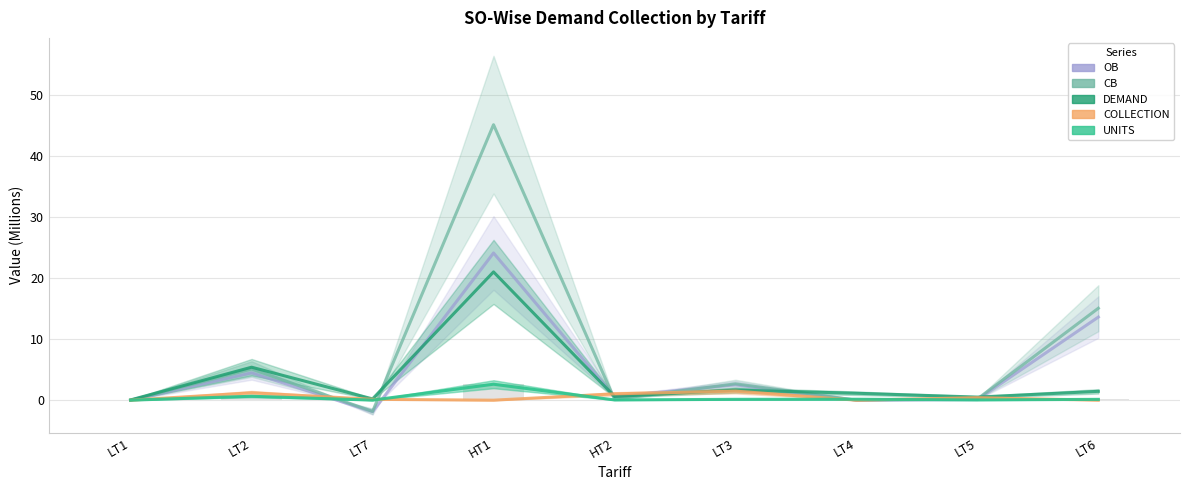

What is the difference between the maximum and minimum values in the CB series?

46.9